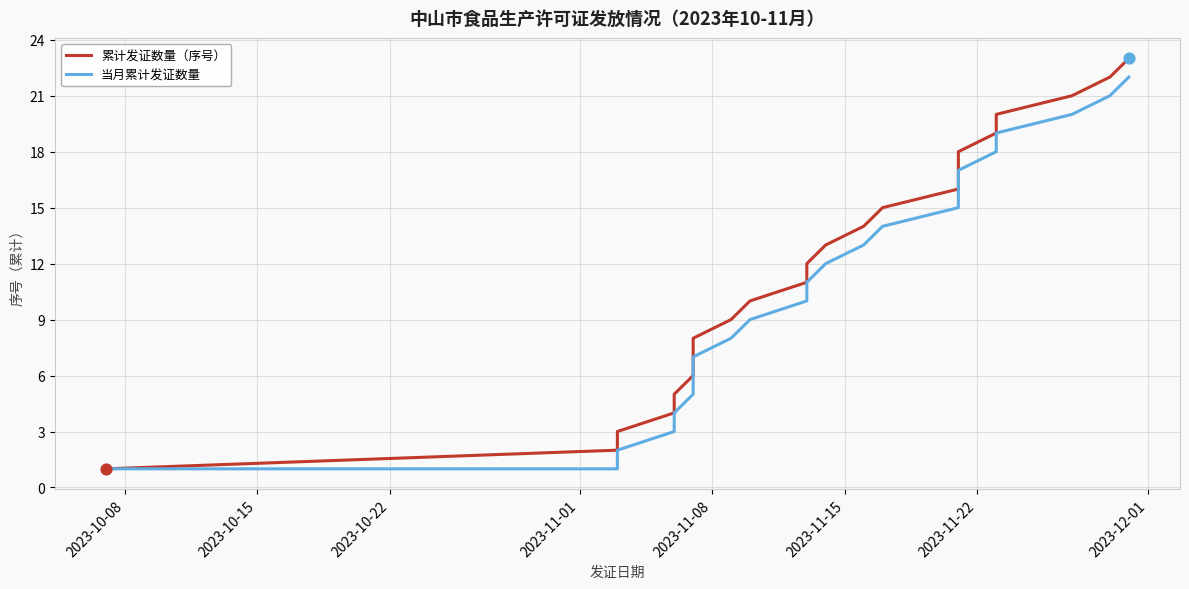

Which series has the largest Y range (max minus min)?

累计发证数量（序号）